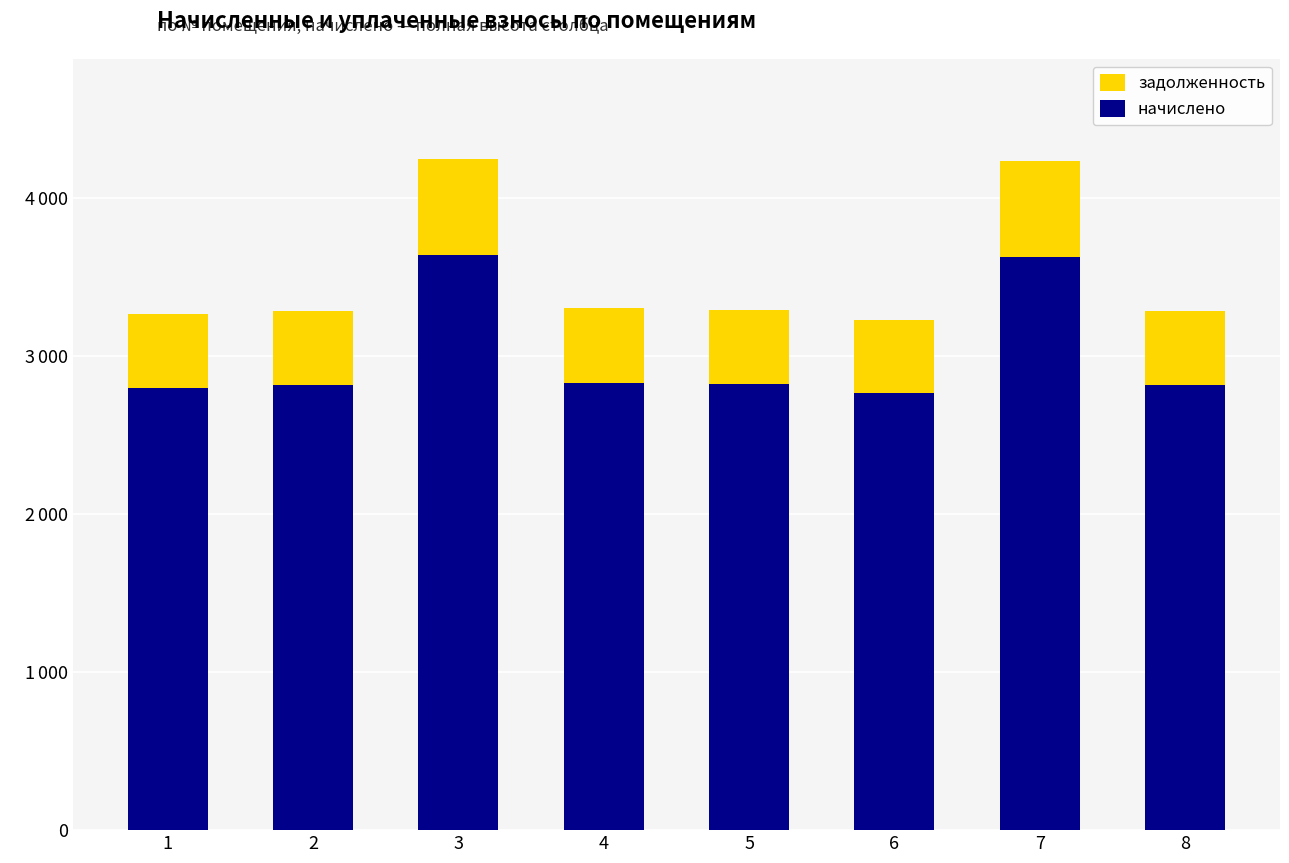

Which category has the lowest value in the задолженность series?

6